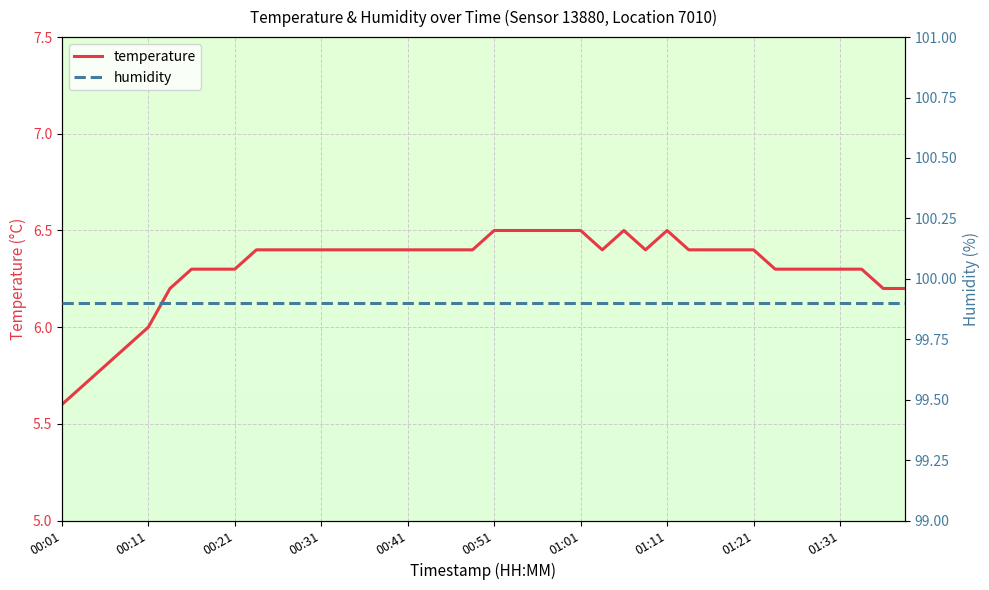

What is the maximum value for temperature?

6.5